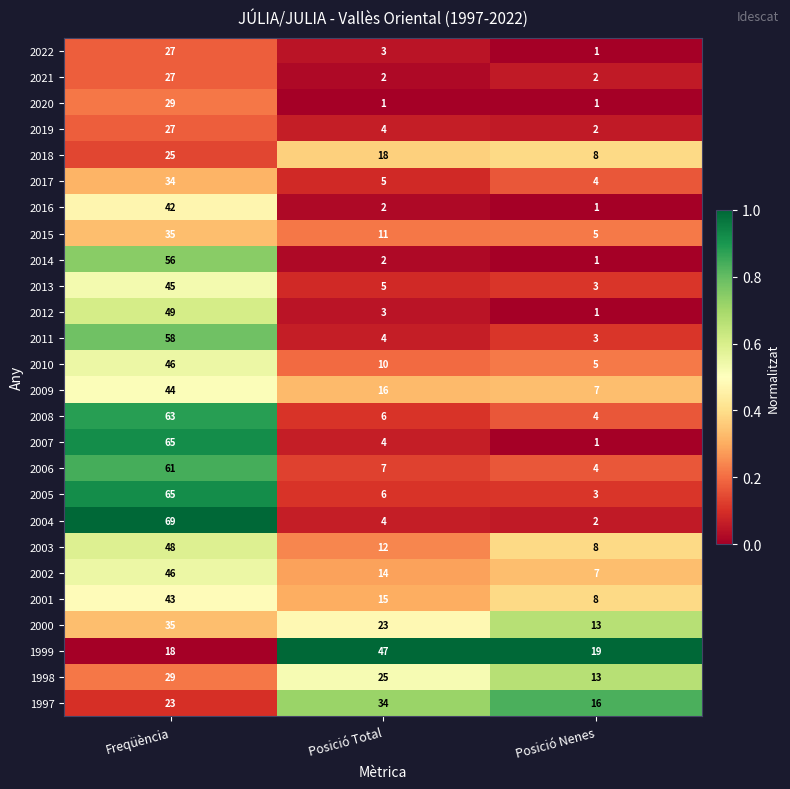

At which category is the sum across all series the highest?

Freqüència